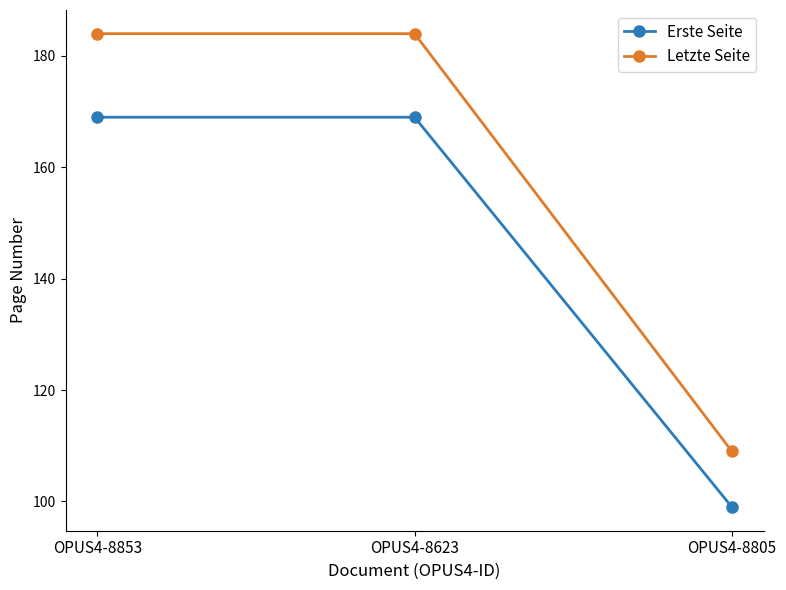

What is the difference between the highest and lowest values at OPUS4-8805?

10